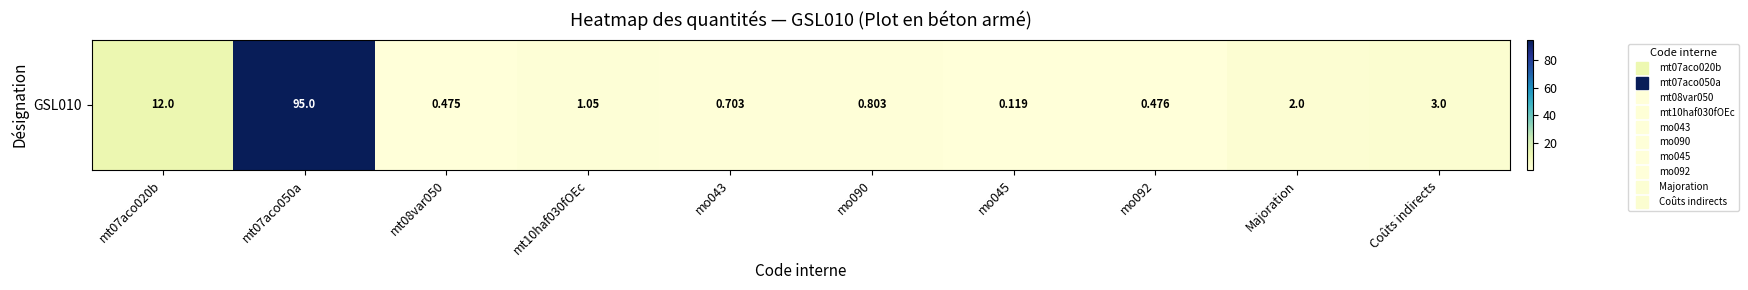

At which label is the value closest to 47?

mt07aco020b